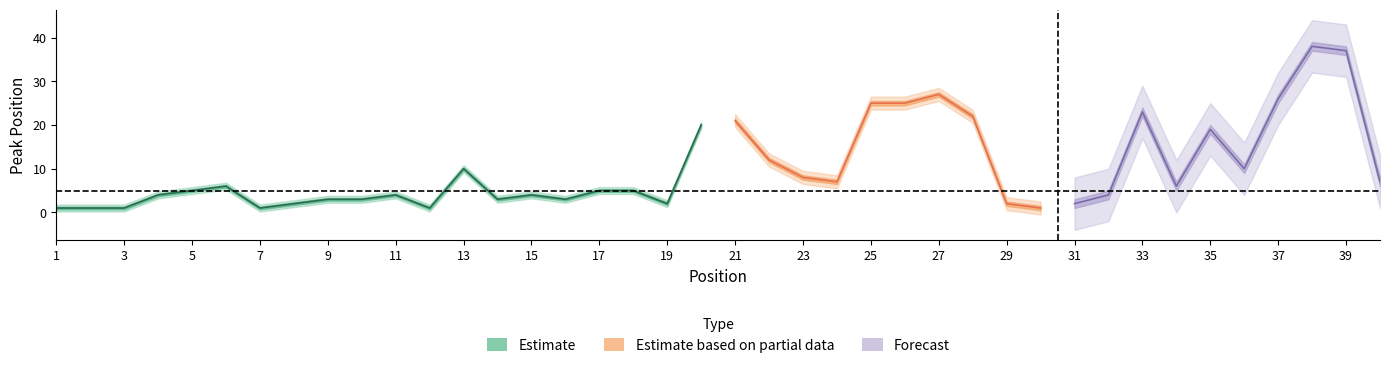

At which category does the data reach its first local valley?

7